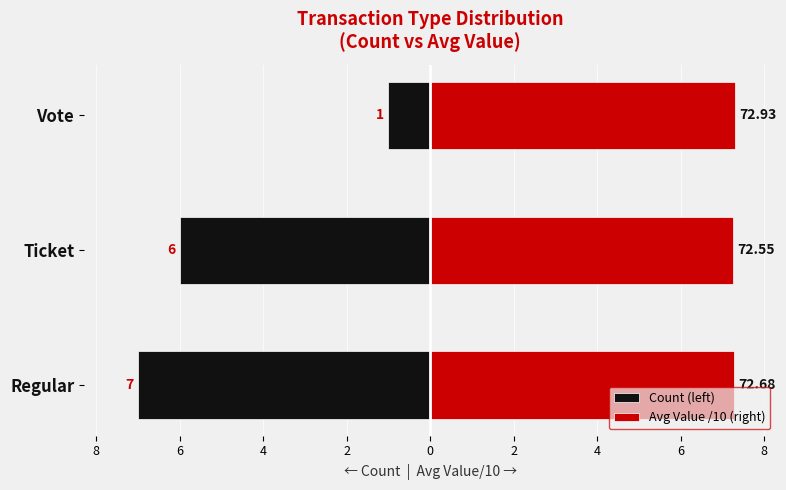

Count the number of categories in the chart.

3